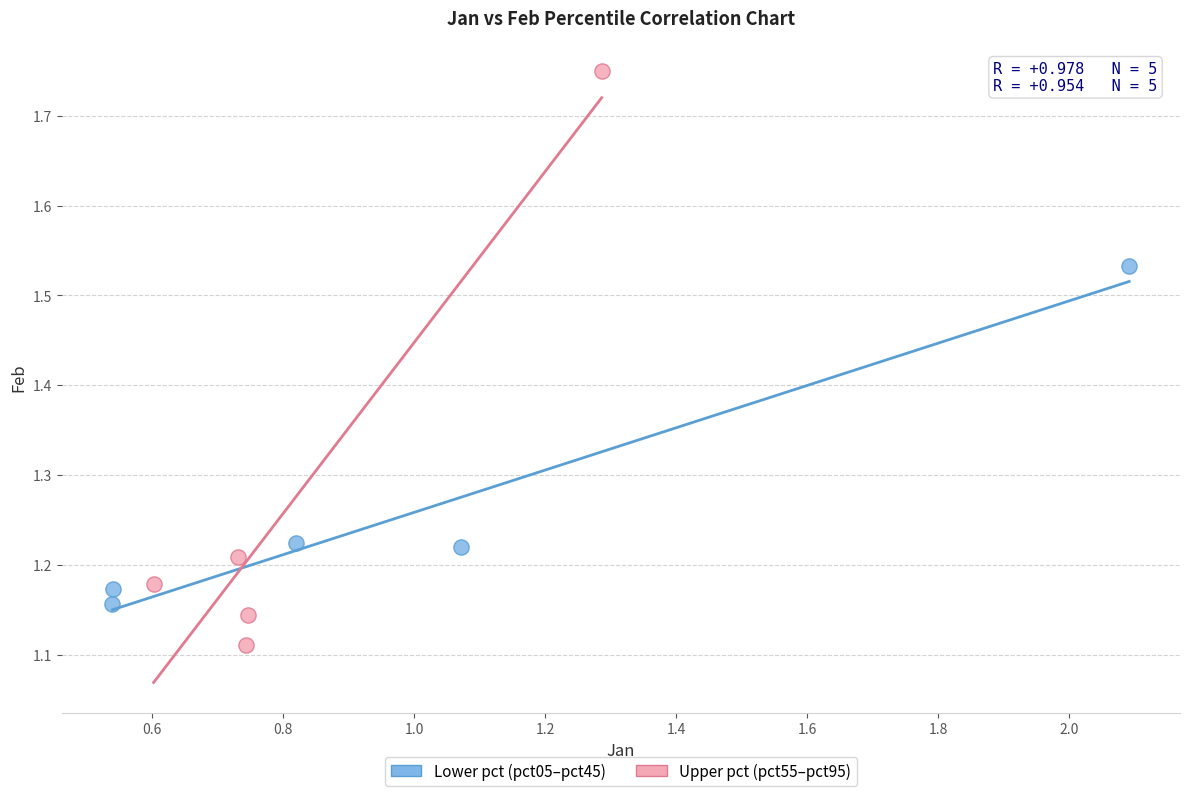

Which series contains the highest Y value?

Upper pct (pct55–pct95)